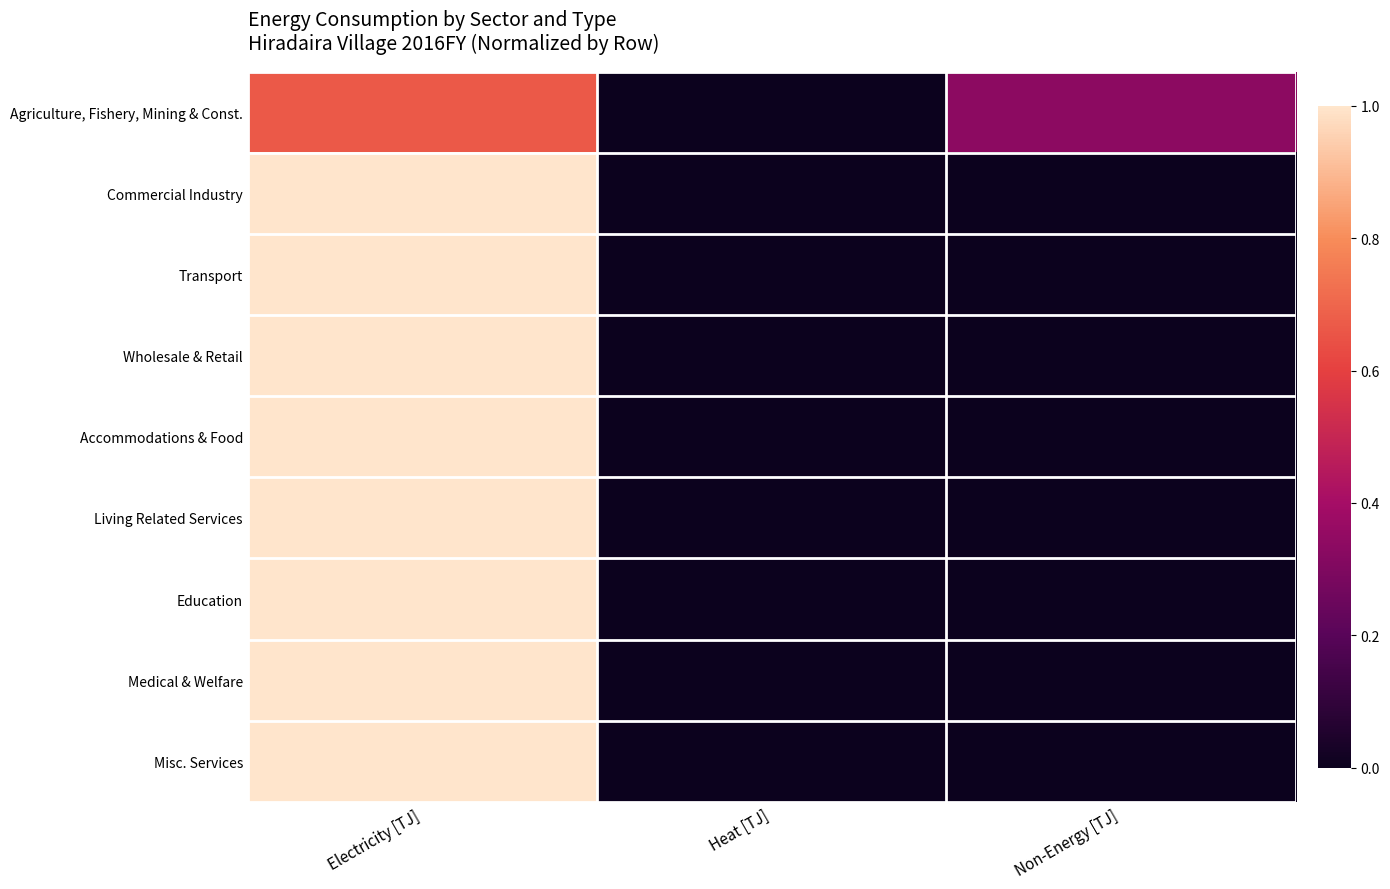

Reading left to right, what are all the values shown in this chart?

Agriculture, Fishery, Mining & Const.: Electricity [TJ]=0.7	Heat [TJ]=0.0	Non-Energy [TJ]=0.3
Commercial Industry: Electricity [TJ]=1.0	Heat [TJ]=0.0	Non-Energy [TJ]=0.0
Transport: Electricity [TJ]=1.0	Heat [TJ]=0.0	Non-Energy [TJ]=0.0
Wholesale & Retail: Electricity [TJ]=1.0	Heat [TJ]=0.0	Non-Energy [TJ]=0.0
Accommodations & Food: Electricity [TJ]=1.0	Heat [TJ]=0.0	Non-Energy [TJ]=0.0
Living Related Services: Electricity [TJ]=1.0	Heat [TJ]=0.0	Non-Energy [TJ]=0.0
Education: Electricity [TJ]=1.0	Heat [TJ]=0.0	Non-Energy [TJ]=0.0
Medical & Welfare: Electricity [TJ]=1.0	Heat [TJ]=0.0	Non-Energy [TJ]=0.0
Misc. Services: Electricity [TJ]=1.0	Heat [TJ]=0.0	Non-Energy [TJ]=0.0